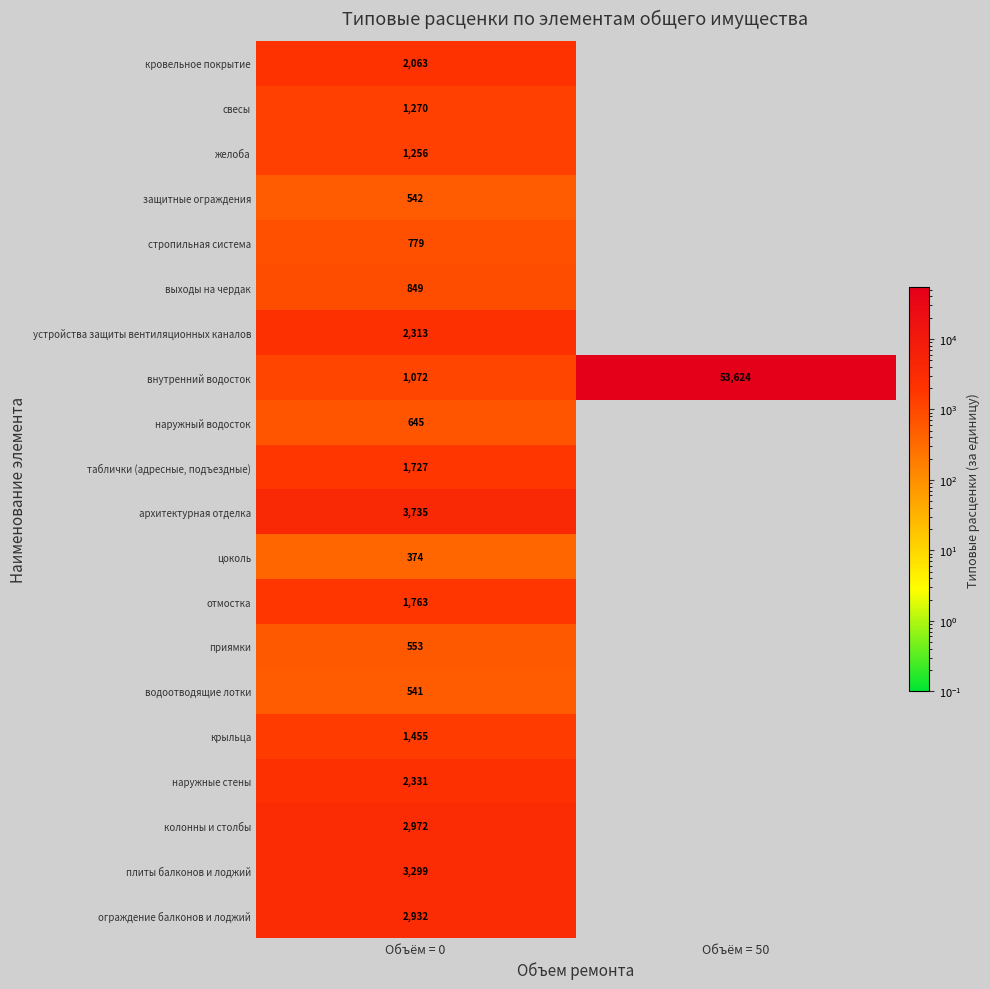

What is the total value across all series at Объём = 0?

32471